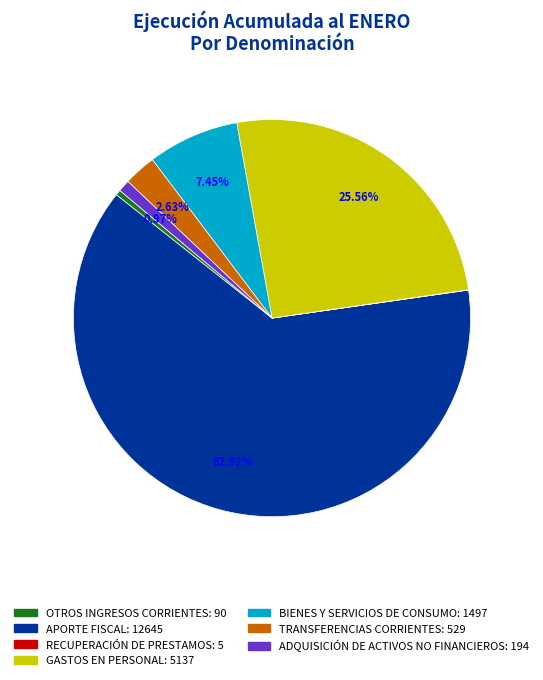

Which category has the biggest portion of the pie?

APORTE FISCAL